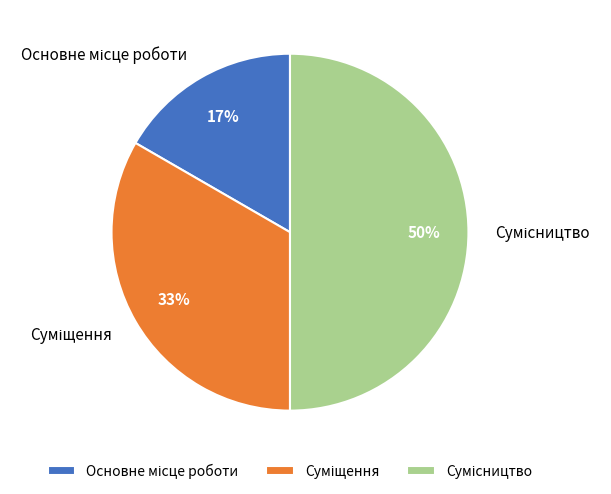

To the nearest percent, what is the difference between the largest and smallest slice percentages?

33%